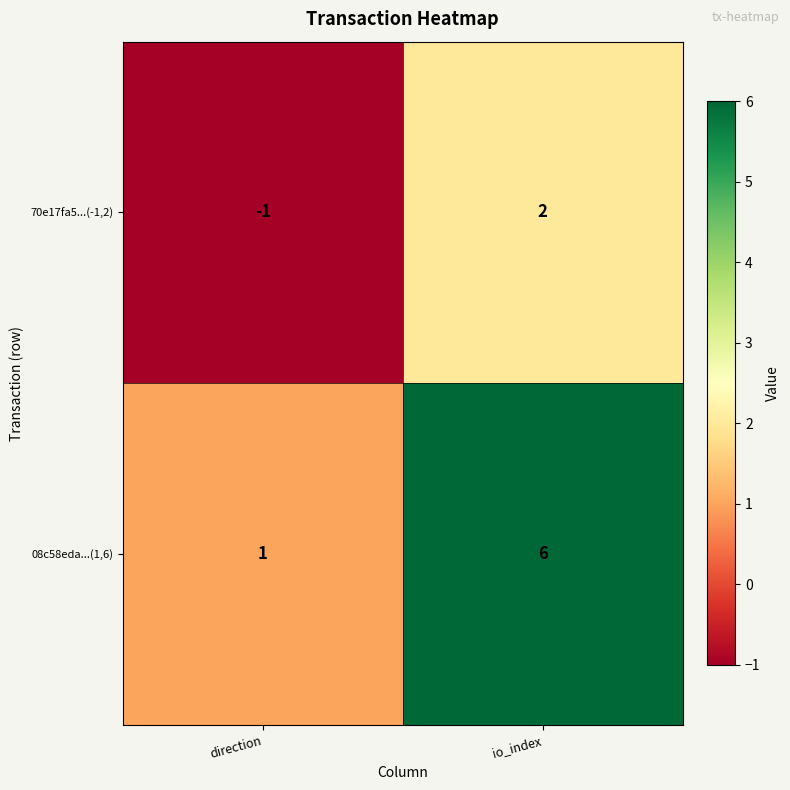

True or false: 08c58eda...(1,6) has a value of 1 at direction.

True